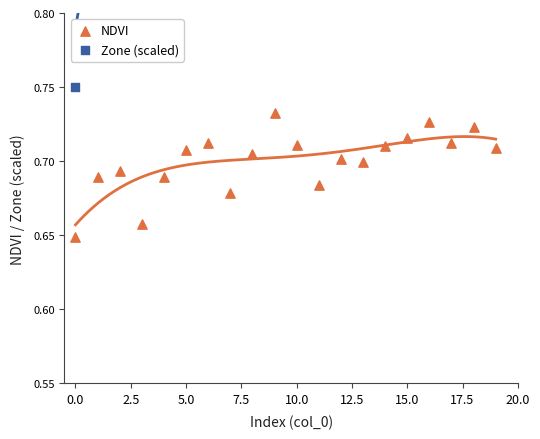

Is the value of NDVI at 20.0 greater than the value of Zone (scaled) at −2.5?

No